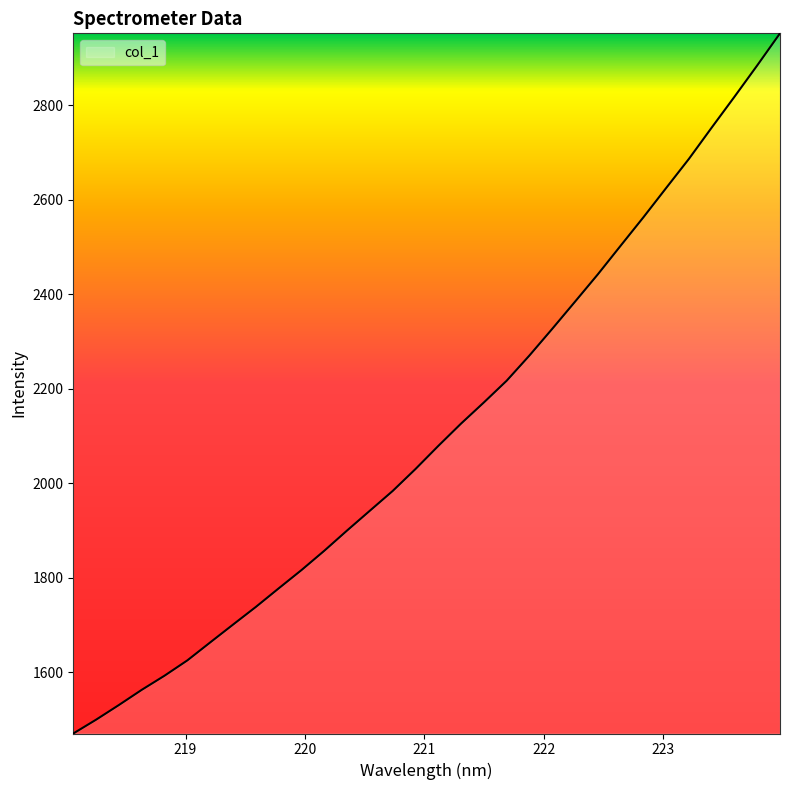

What is the difference between the maximum and minimum values?

1482.3